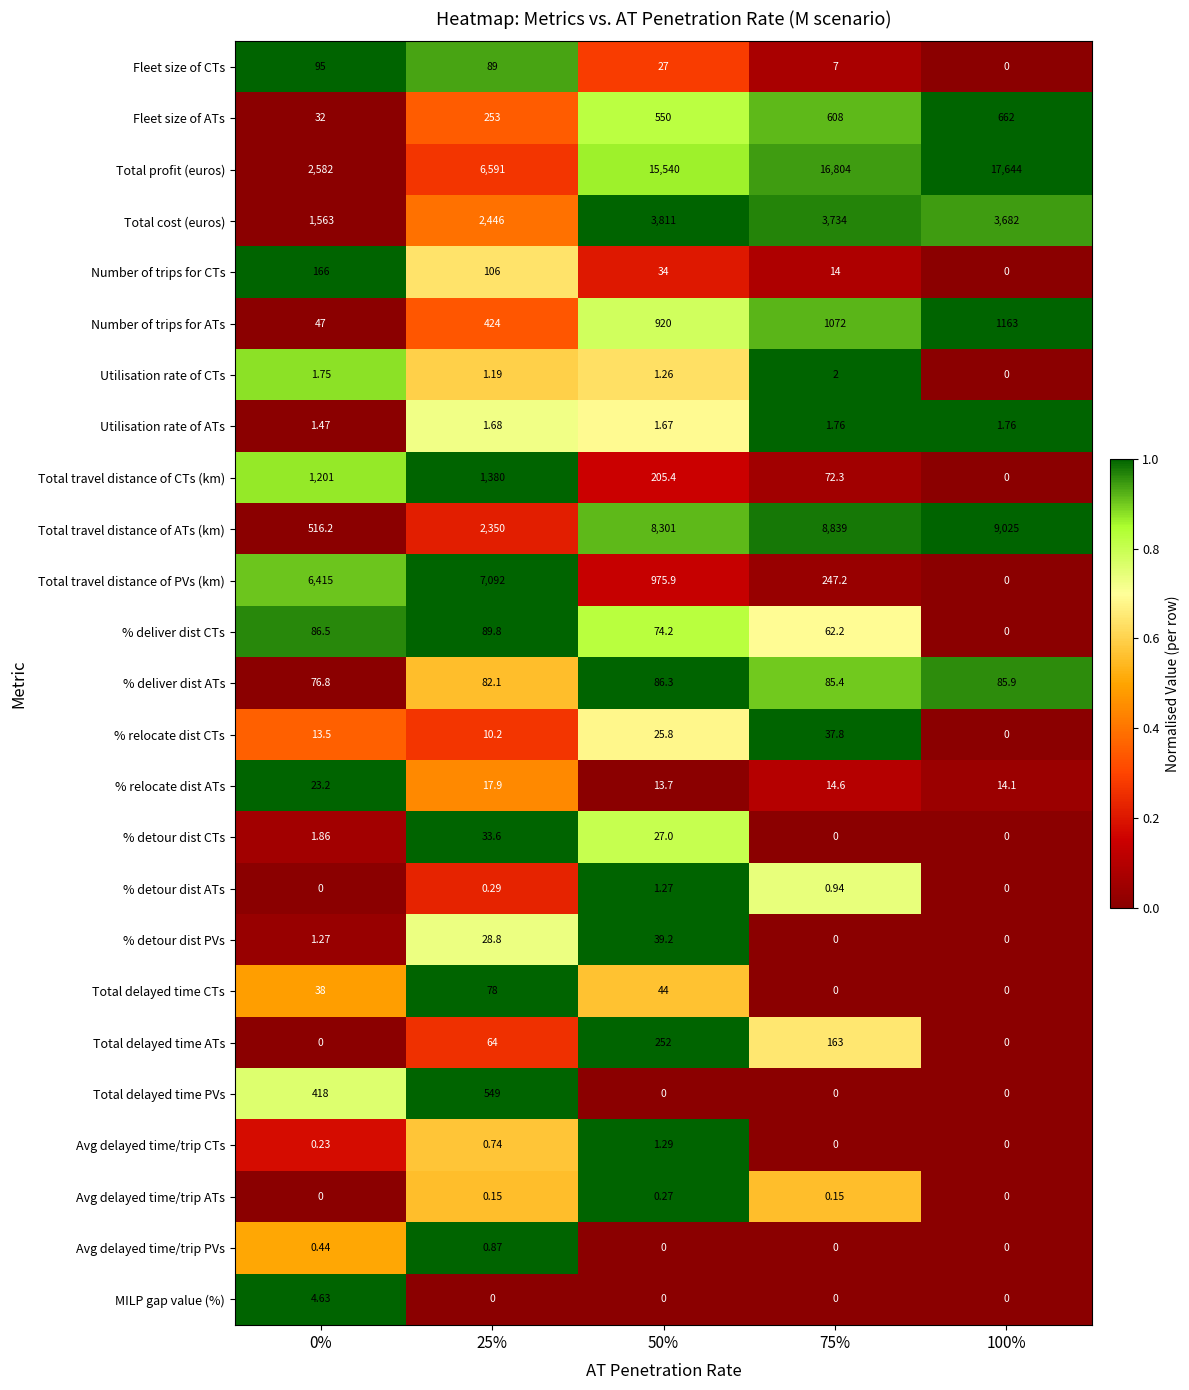

Which series has the largest total across all categories?

Total profit (euros)